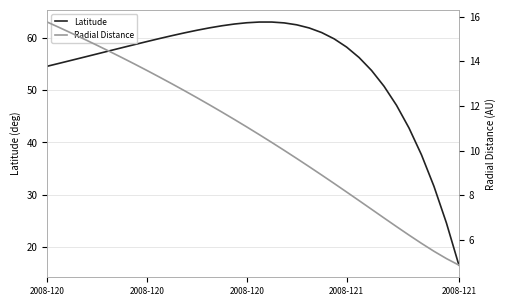

True or false: Radial Distance has more than 1 interior local peaks.

False